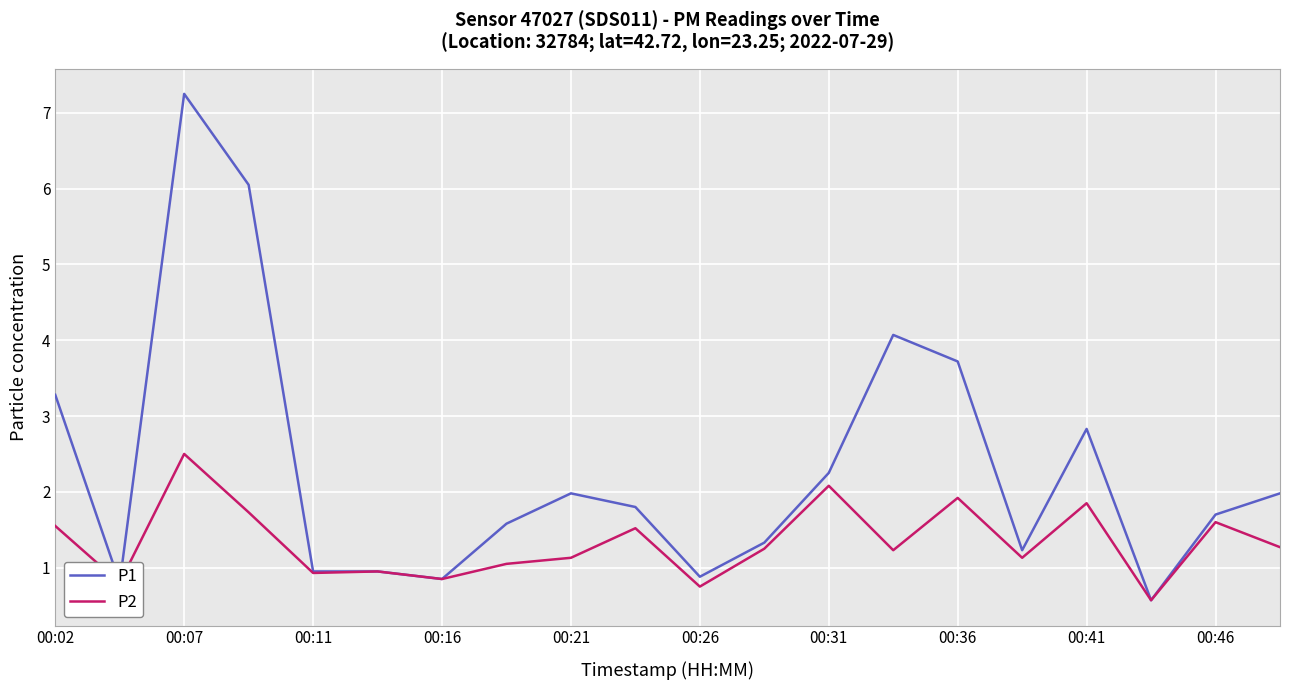

How many values in the P1 series exceed 1?

14